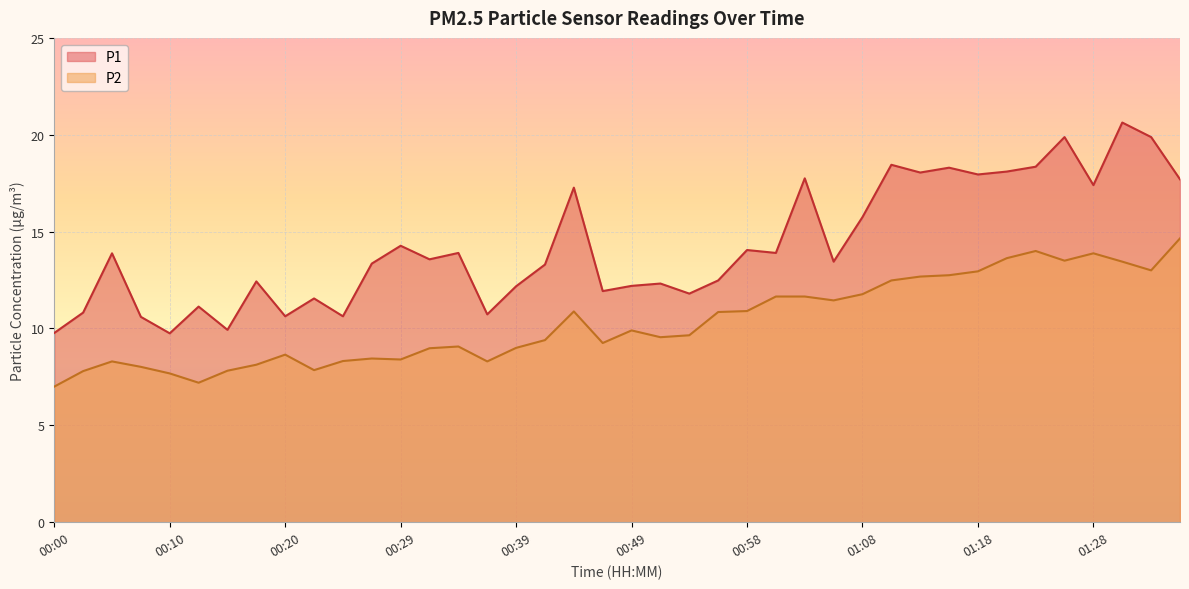

True or false: P1 and P2 intersect in this chart.

False